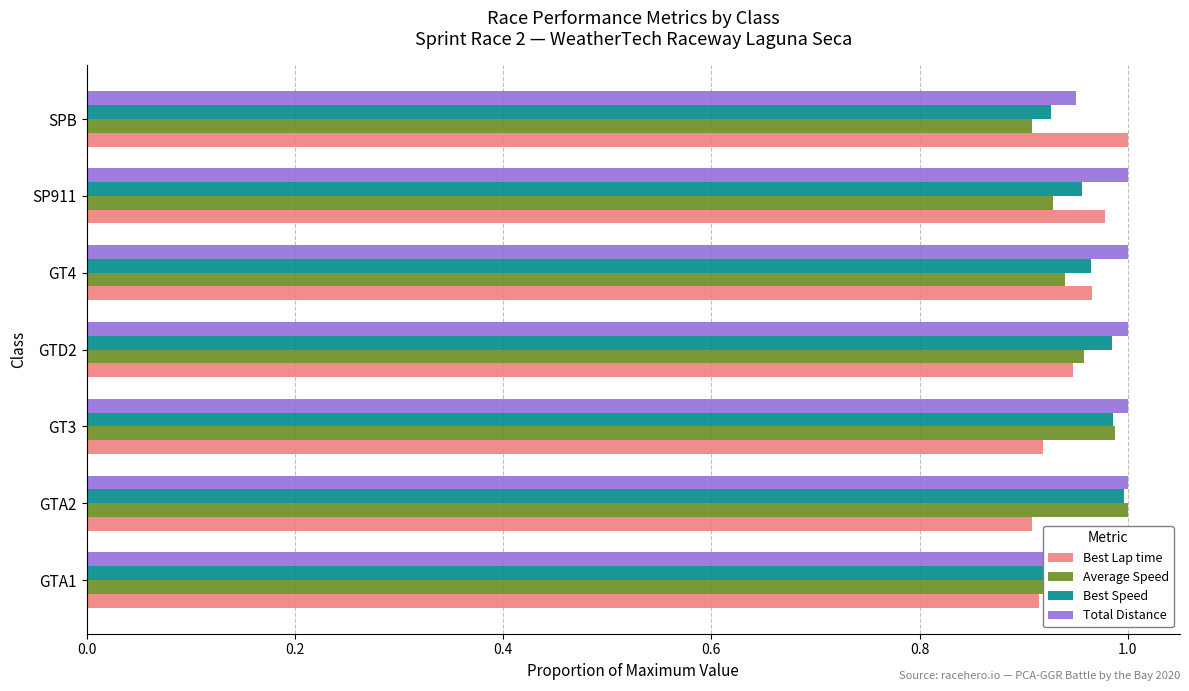

Which series has the largest total across all categories?

Total Distance